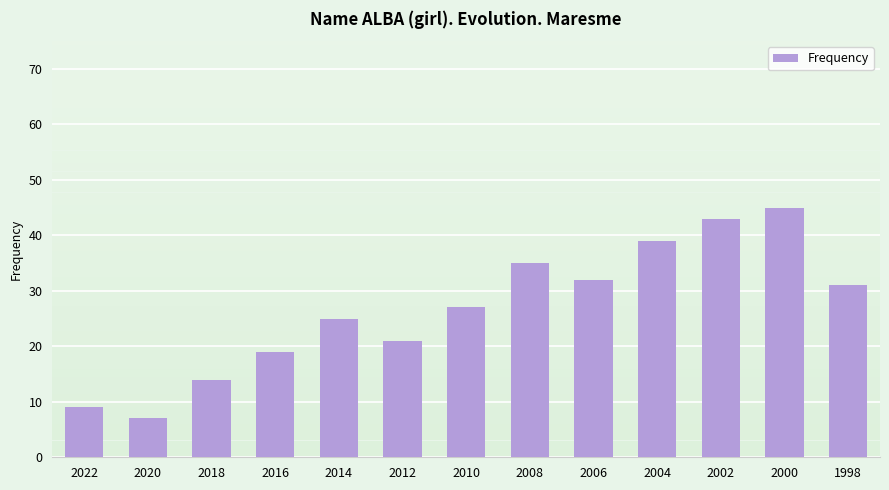

The chart shows a value of 14 at 2018. True or false?

True